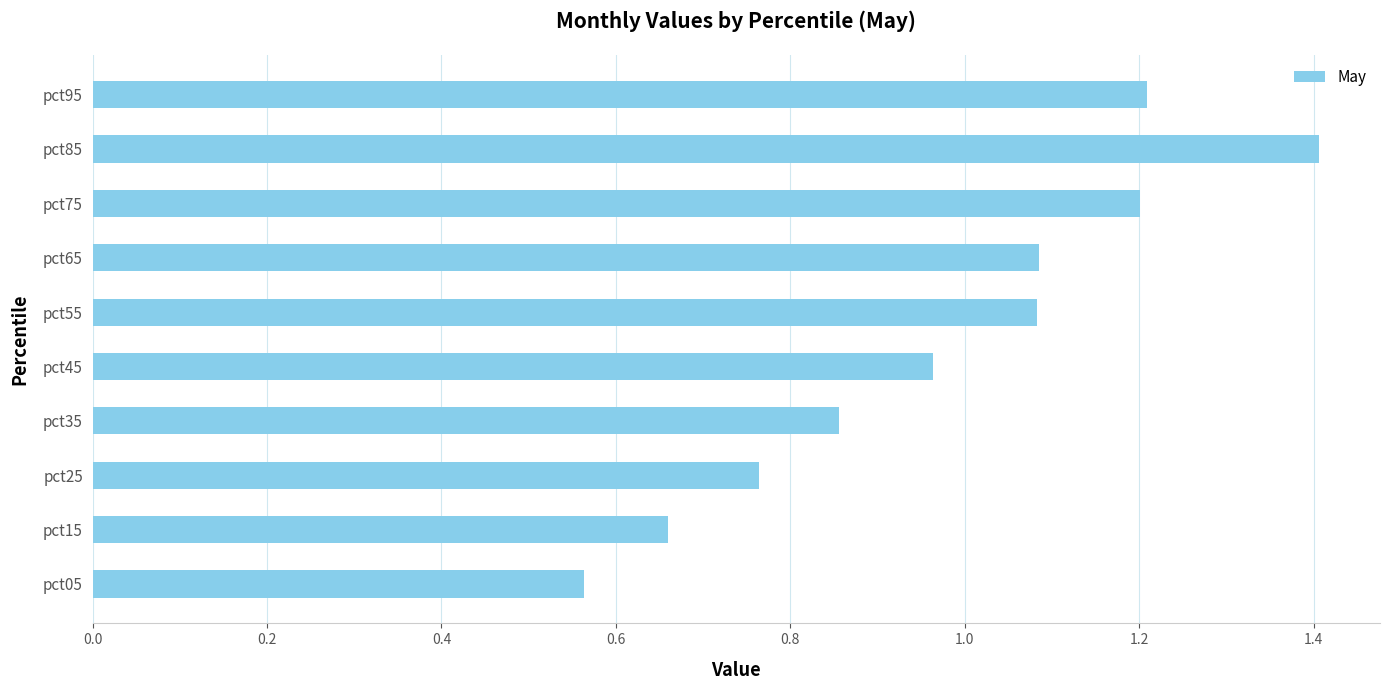

The value at pct05 is 0.1. True or false?

False